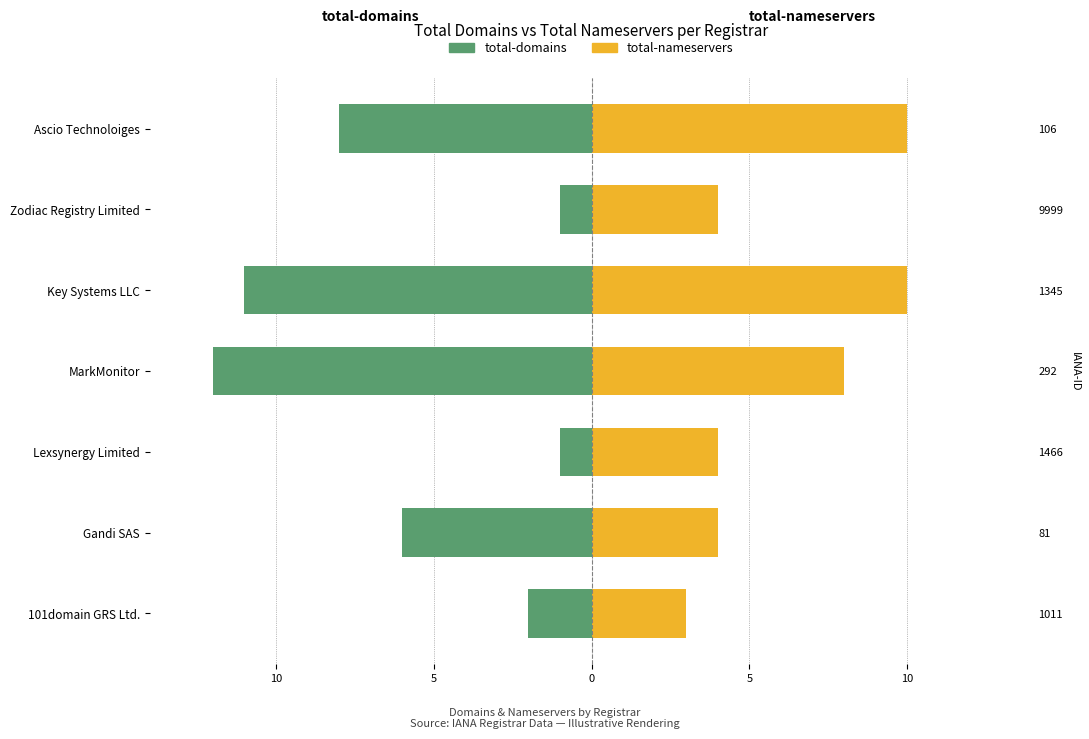

What is the average value of the total-domains series?

-6